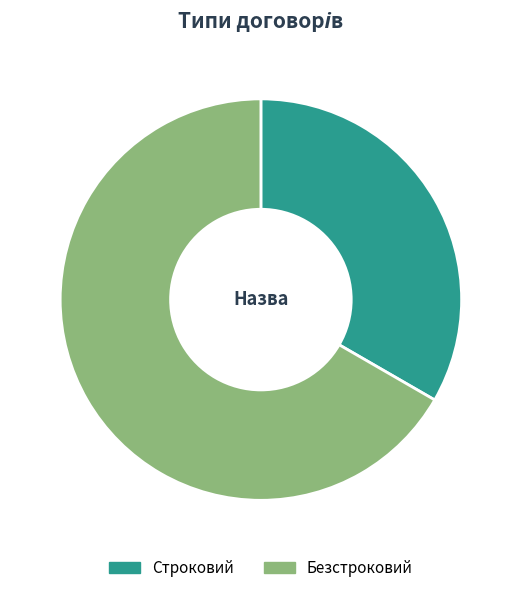

Combined, do Безстроковий and Строковий account for over 50%?

Yes